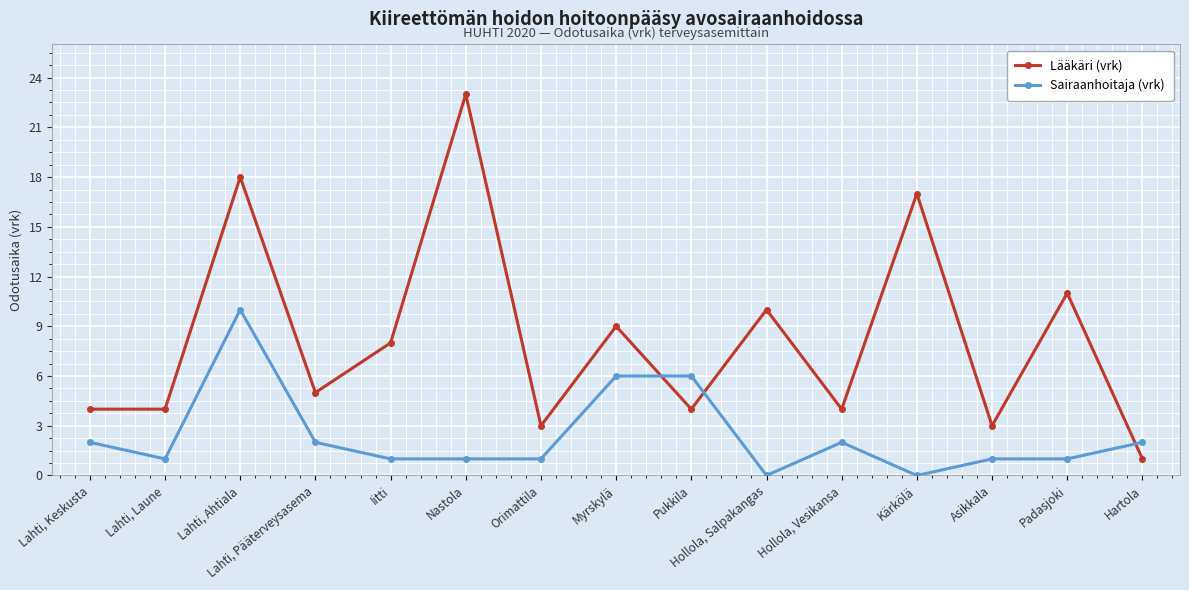

What is the average value of the Sairaanhoitaja (vrk) series?

2